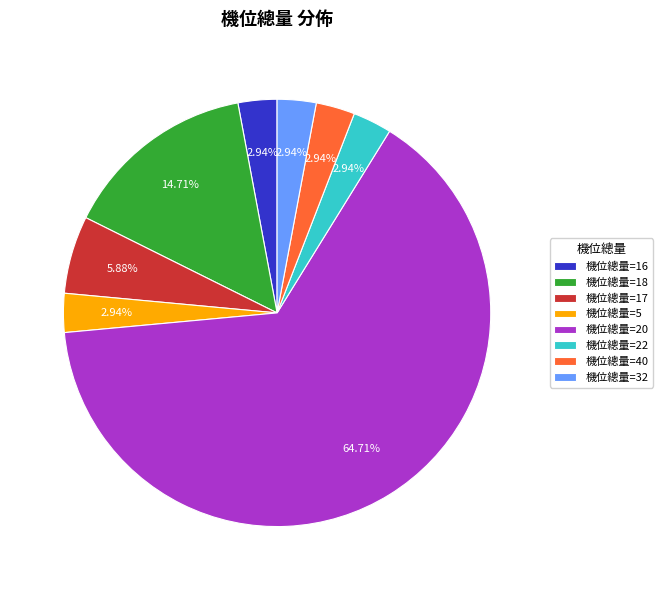

Do 機位總量=40 and 機位總量=32 together represent more than half of the pie?

No